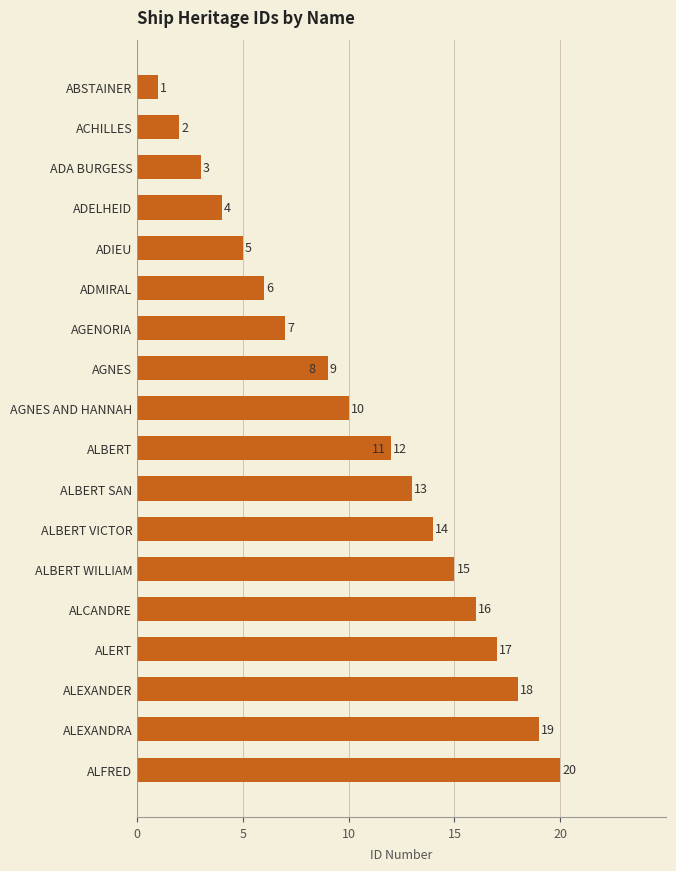

What is the difference between the maximum and minimum values?

19